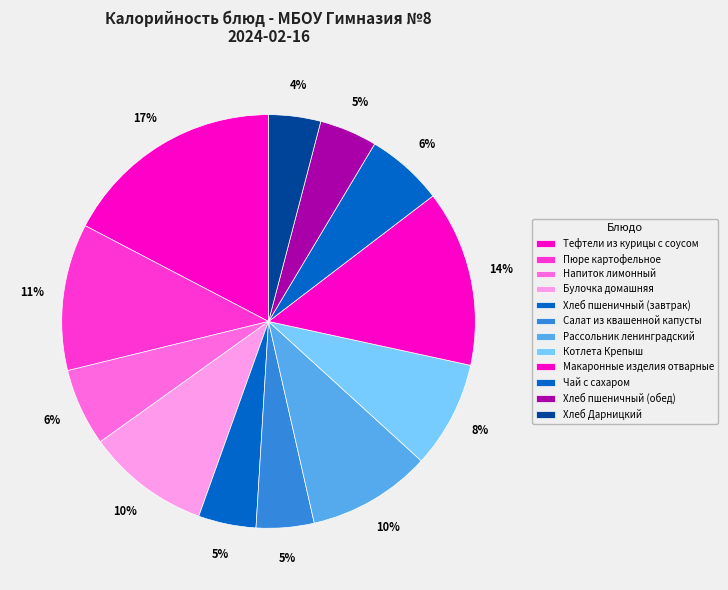

Count the number of slices in the pie.

12